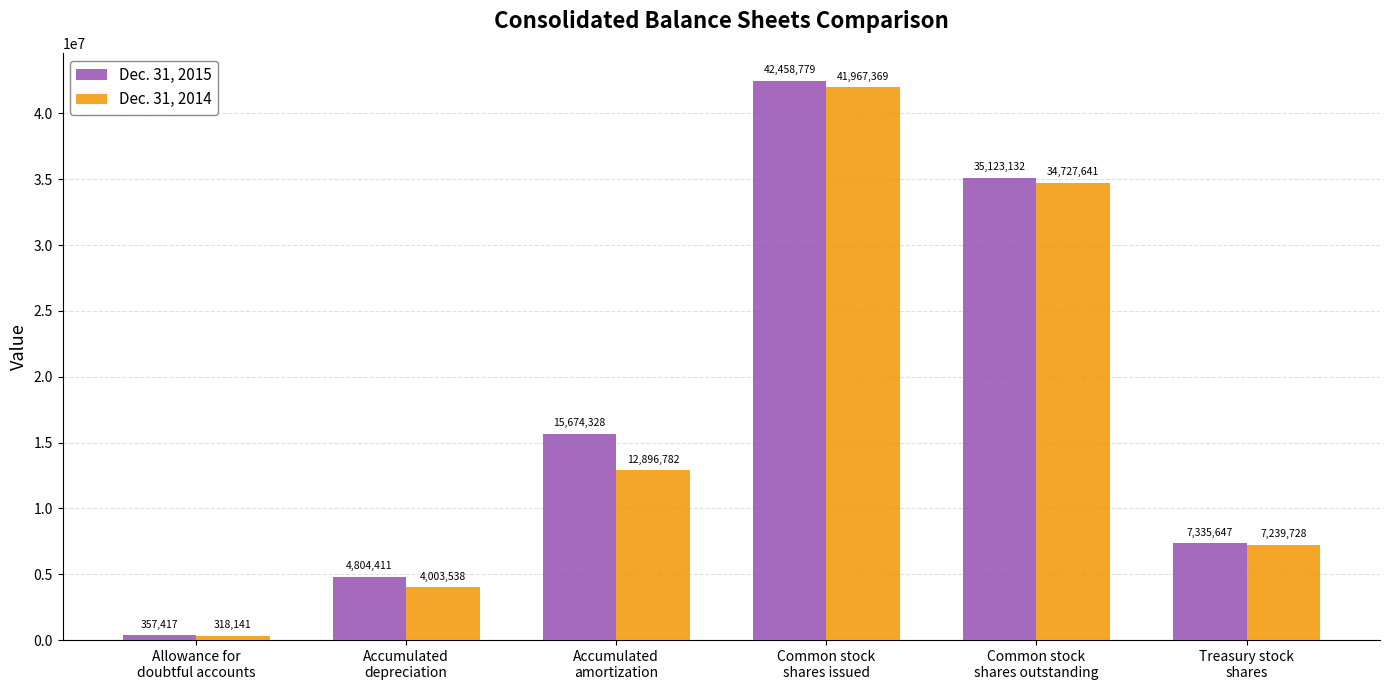

What is the average value of the Dec. 31, 2015 series?

17625619